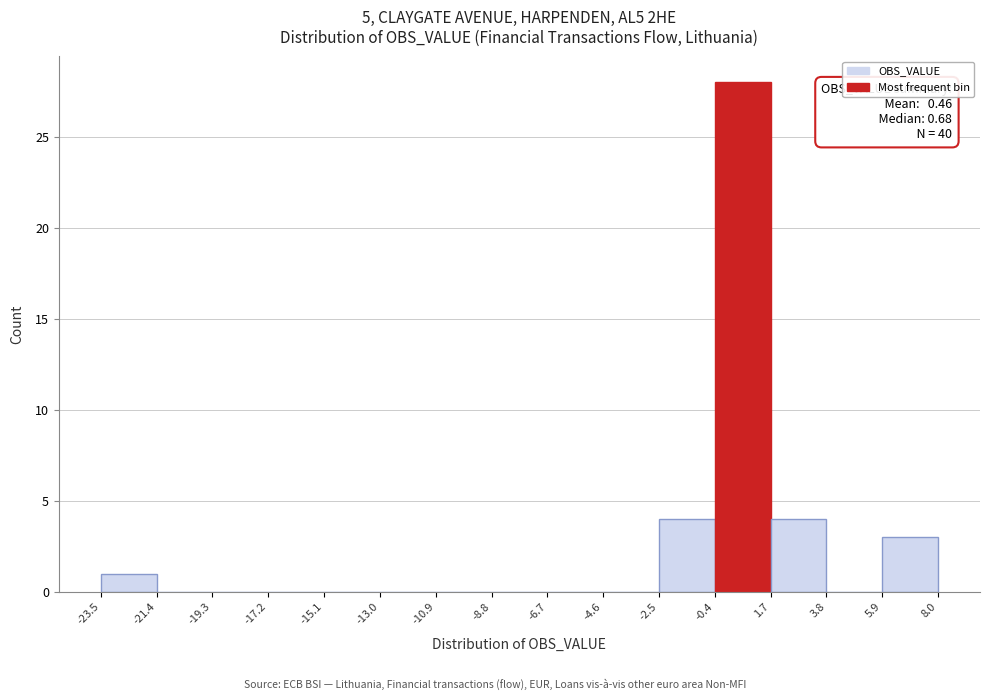

Which range on the x-axis has the tallest bar?

-0.4 to 1.7